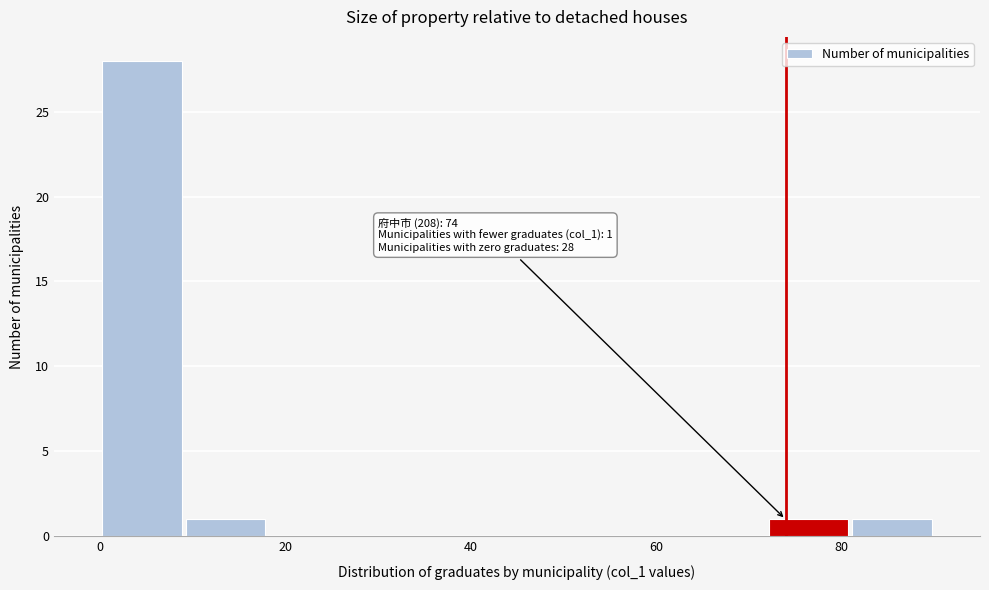

Which range on the x-axis has the tallest bar?

0 to 9